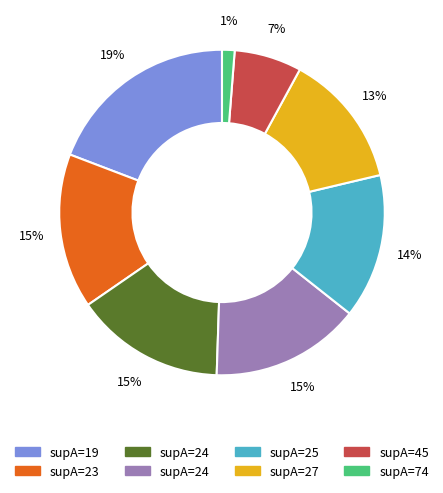

Is there any slice that represents more than half of the pie?

No